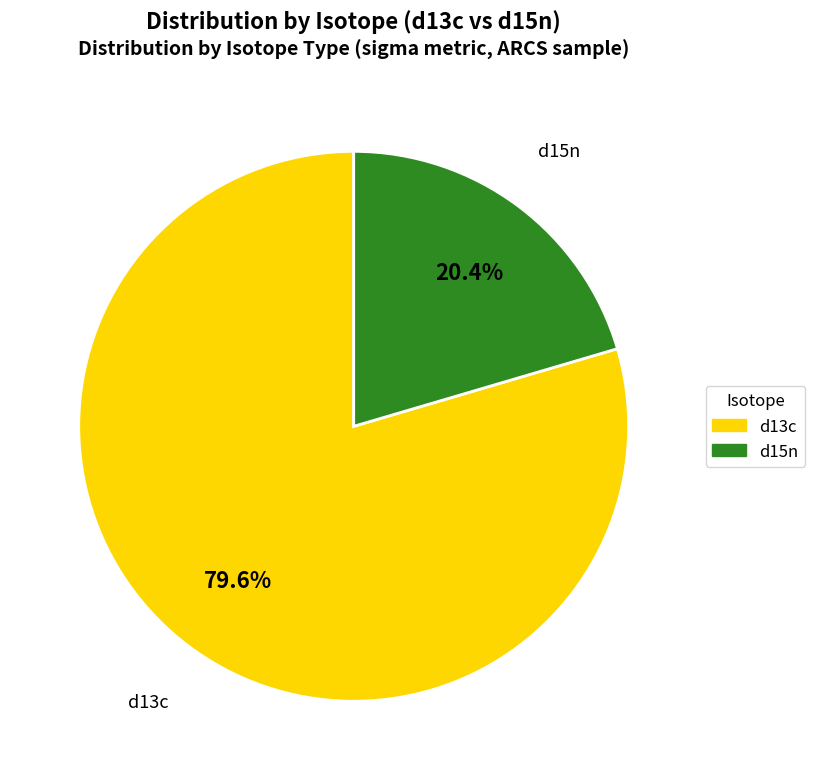

What is the majority slice?

d13c